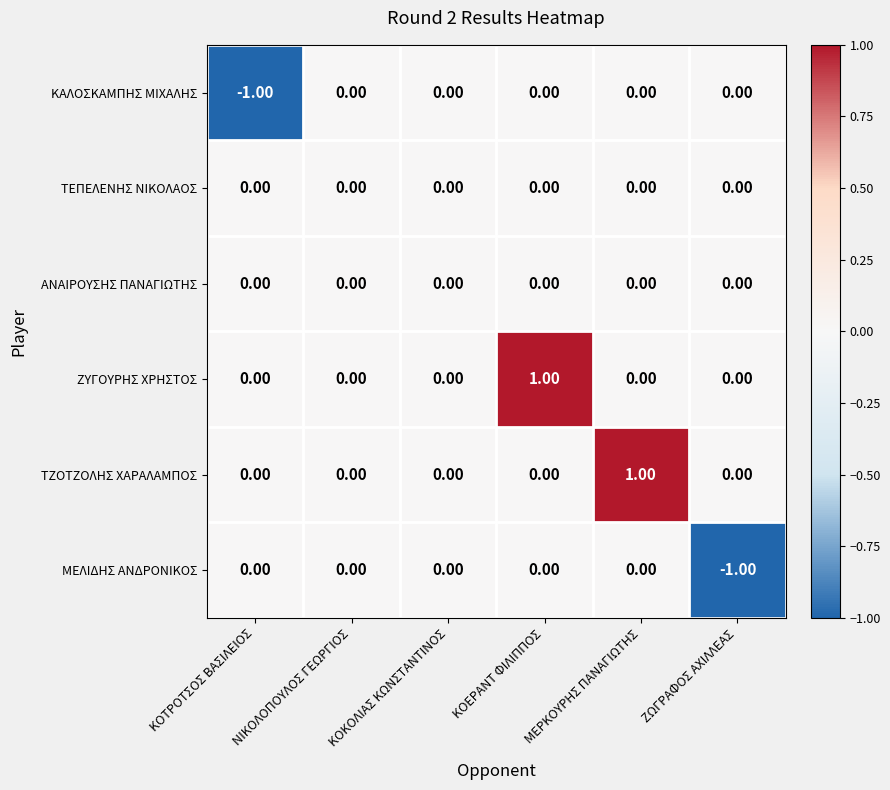

Is the value of ΑΝΑΙΡΟΥΣΗΣ ΠΑΝΑΓΙΩΤΗΣ at ΝΙΚΟΛΟΠΟΥΛΟΣ ΓΕΩΡΓΙΟΣ greater than the value of ΚΑΛΟΣΚΑΜΠΗΣ ΜΙΧΑΛΗΣ at ΚΟΤΡΟΤΣΟΣ ΒΑΣΙΛΕΙΟΣ?

Yes